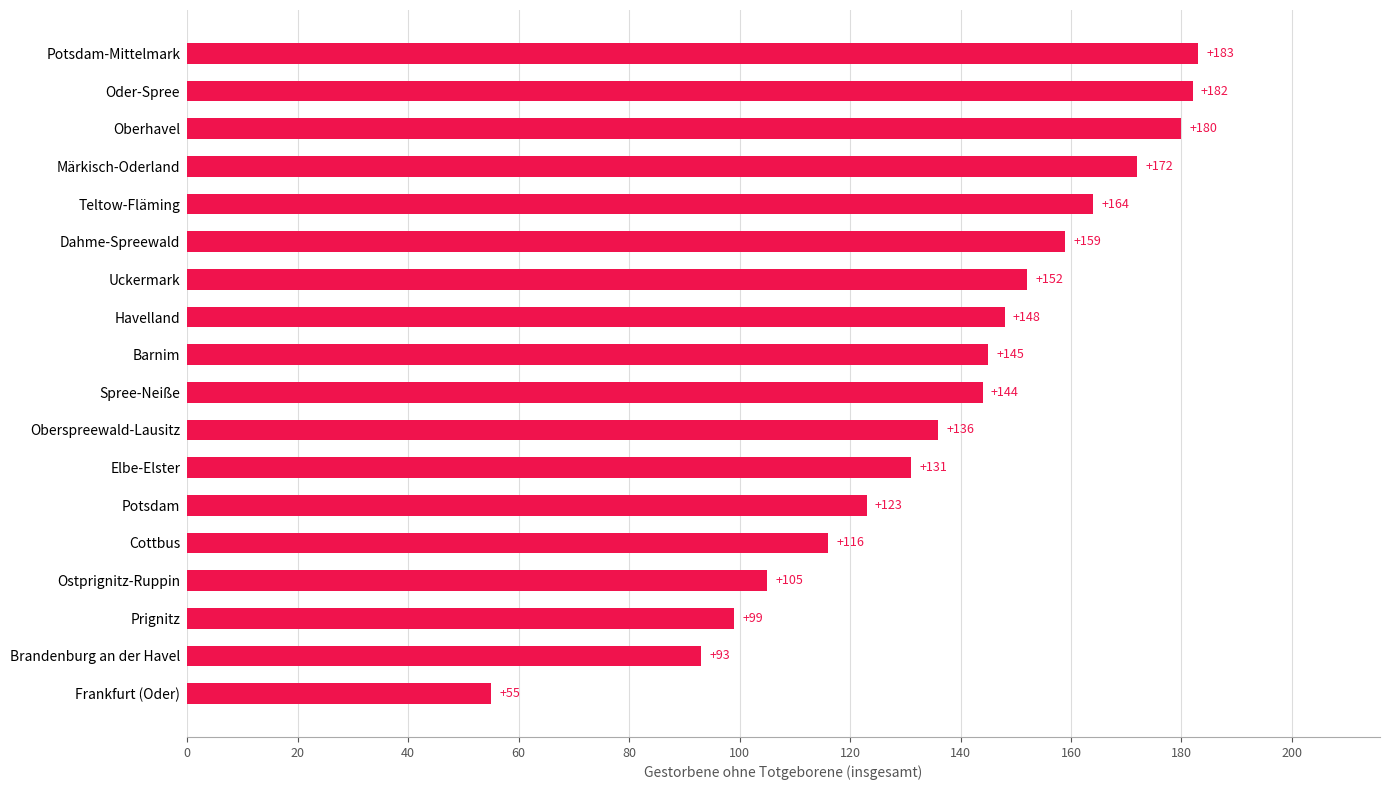

What is the approximate value at Oberhavel?

180